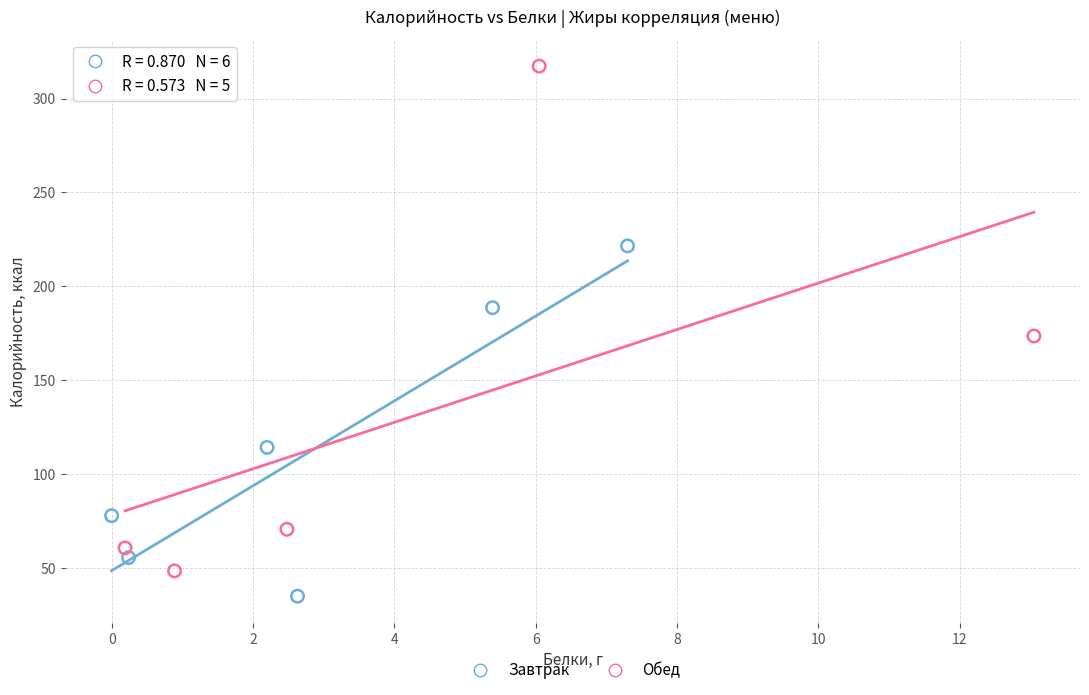

What are all the series names shown in the legend?

Завтрак, Обед